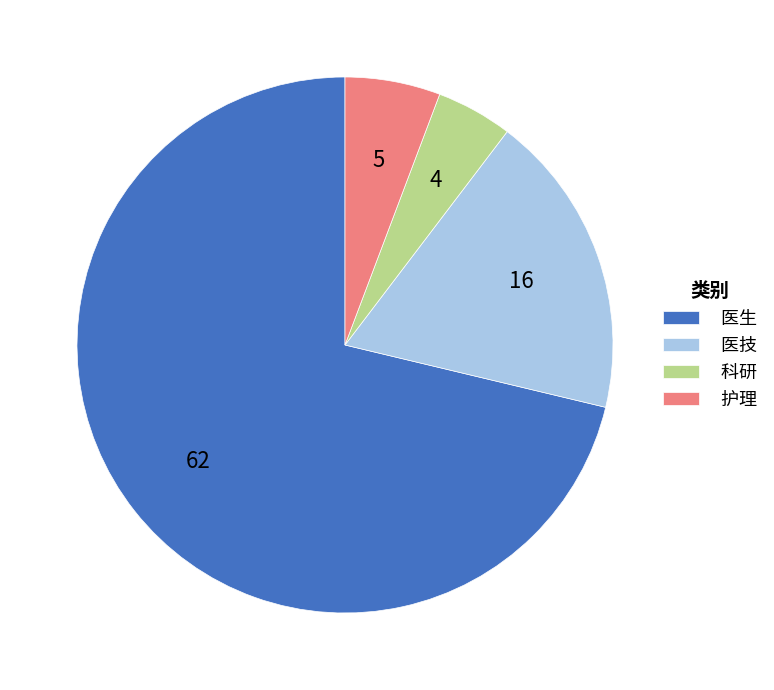

Between 医技 and 科研, which is larger?

医技